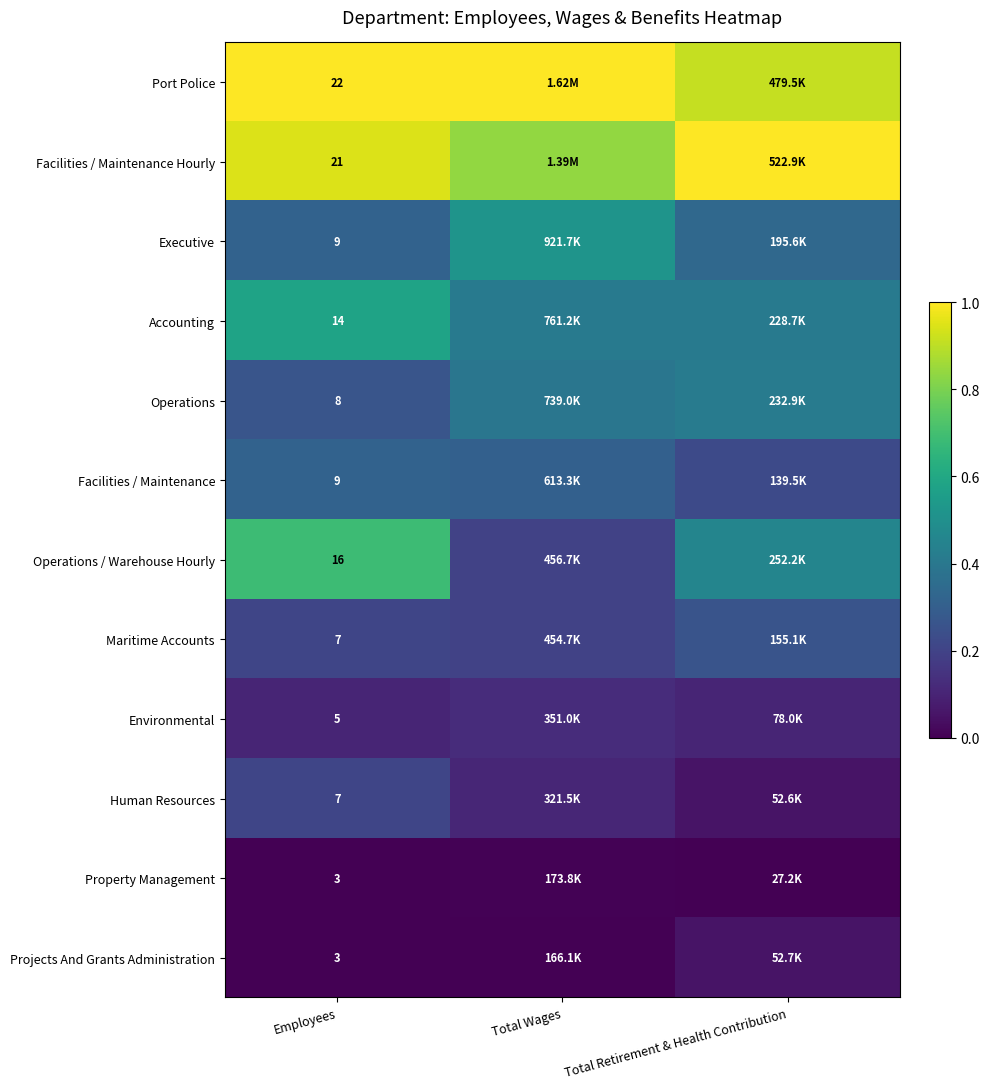

How many Maritime Accounts values are between 0 and 1?

3